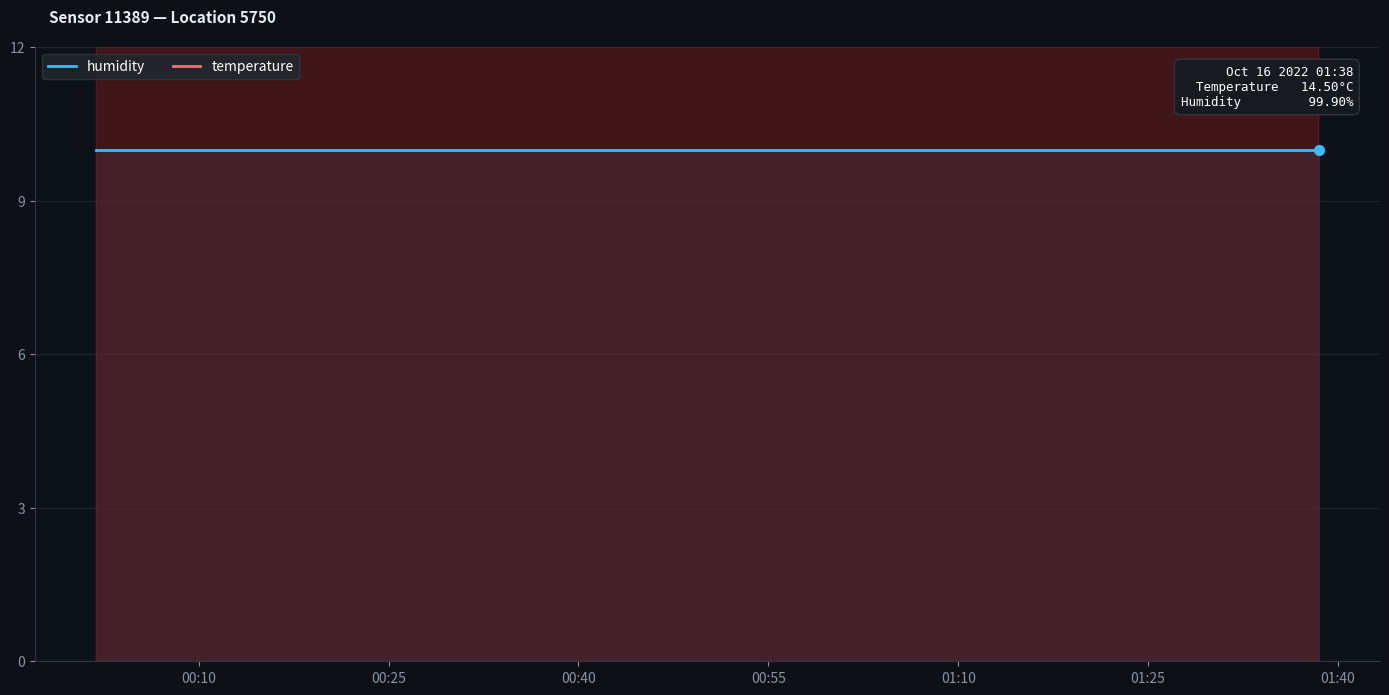

What is the smallest value displayed?

10.0